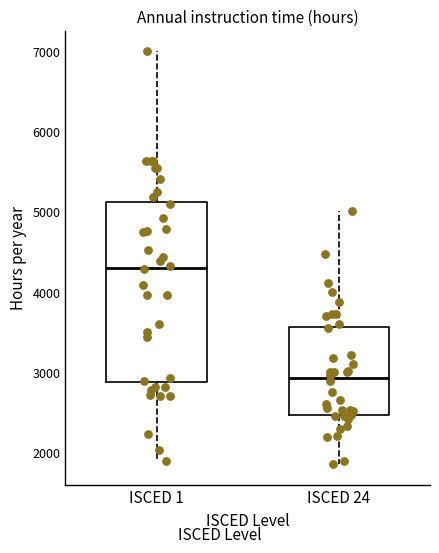

Reading left to right, read every box against the y-axis: the position of its median line, the range the box covers, and the ends of its whiskers. The values are not printed on the chart, so give them approximately, as read against the axis.

ISCED 1: median 4300, box 2900 to 5100, whiskers 1900 to 7000
ISCED 24: median 2900, box 2500 to 3600, whiskers 1900 to 5000